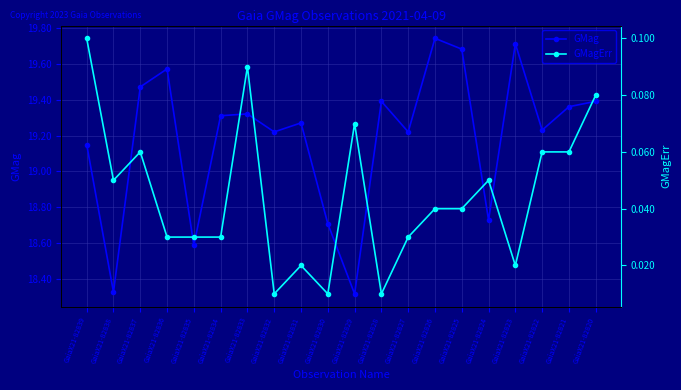

What are all the series names shown in the legend?

GMag, GMagErr